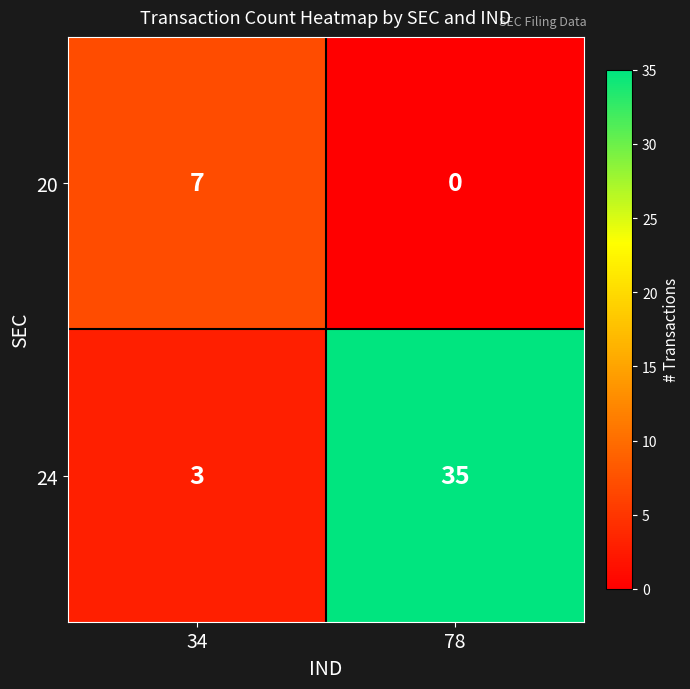

Which series has the largest total across all categories?

24